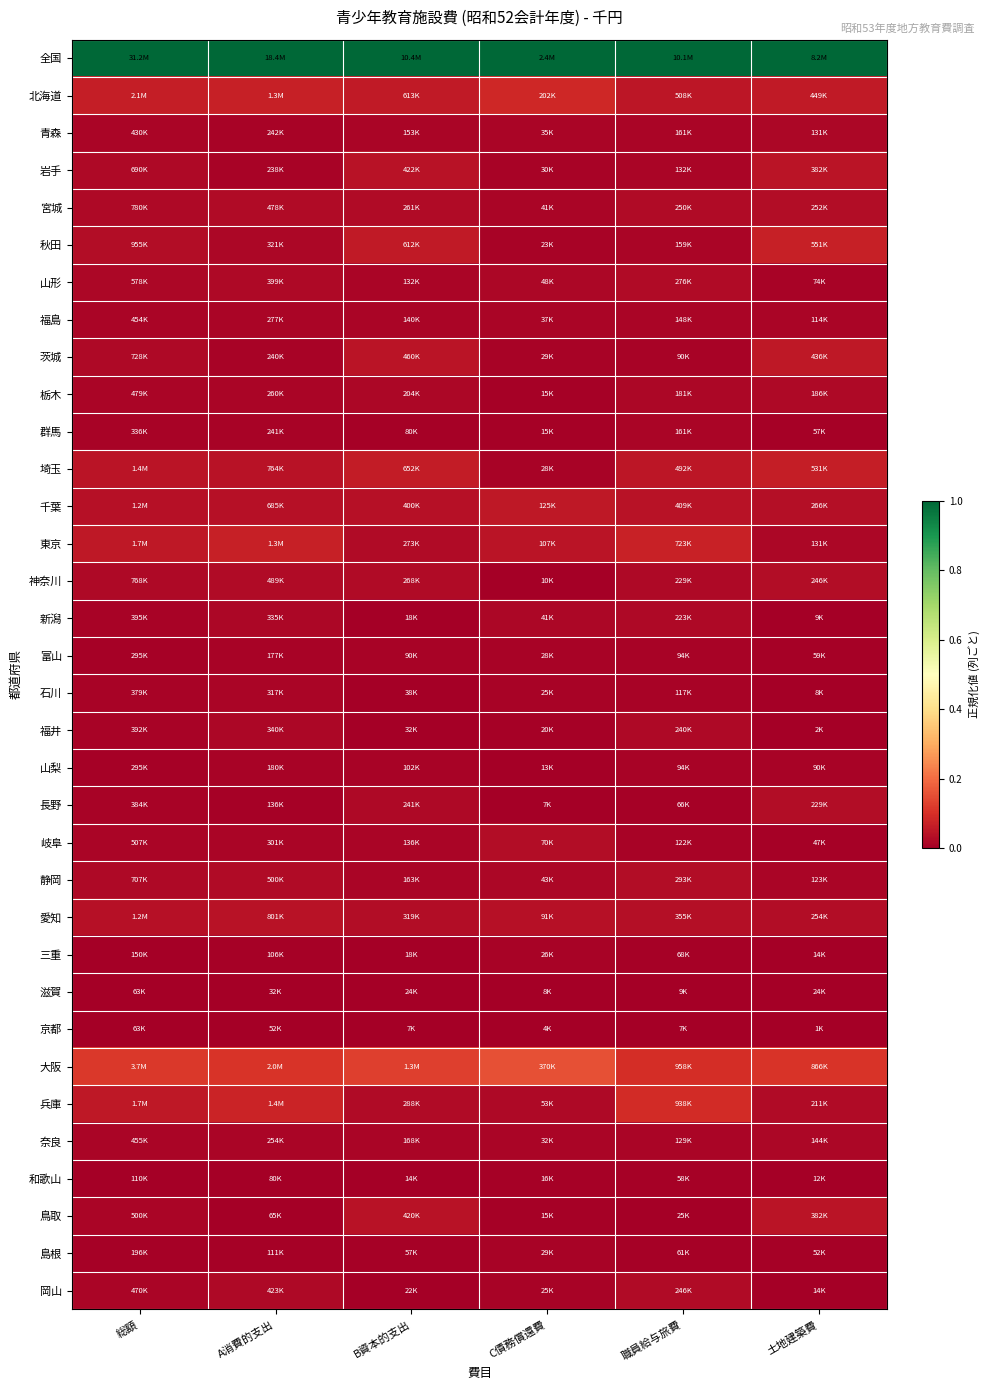

At which category is the sum across all series the highest?

職員給与旅費